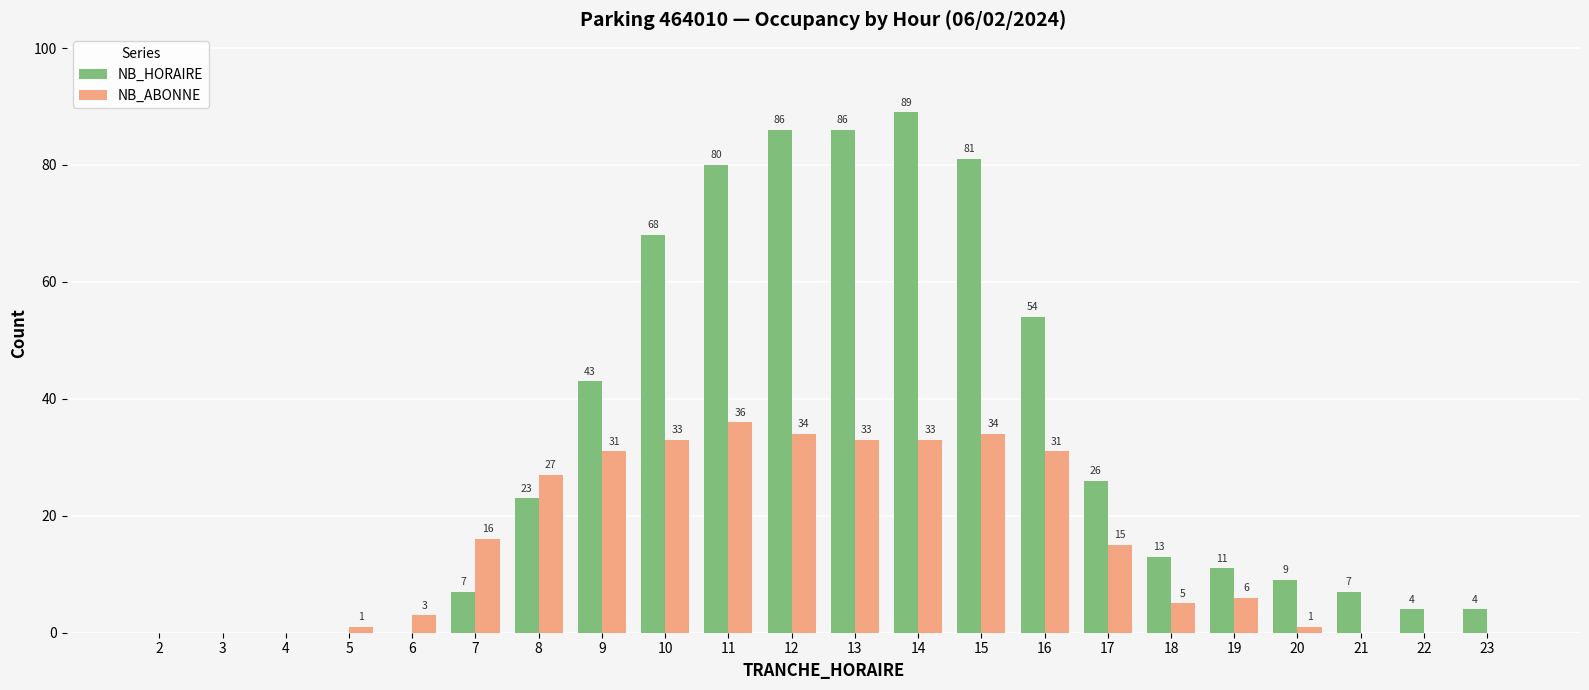

Reading left to right, list all the values displayed in this chart.

NB_HORAIRE: 0	0	0	0	0	7	23	43	68	80	86	86	89	81	54	26	13	11	9	7	4	4
NB_ABONNE: 0	0	0	1	3	16	27	31	33	36	34	33	33	34	31	15	5	6	1	0	0	0